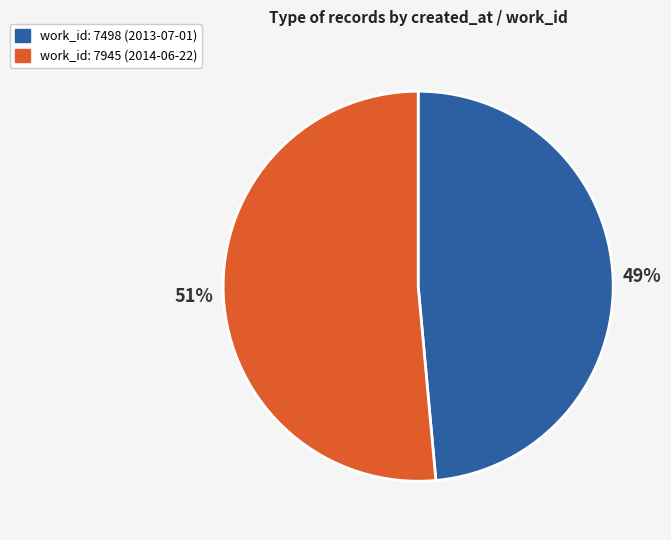

To the nearest percent, what is the average slice percentage?

50%